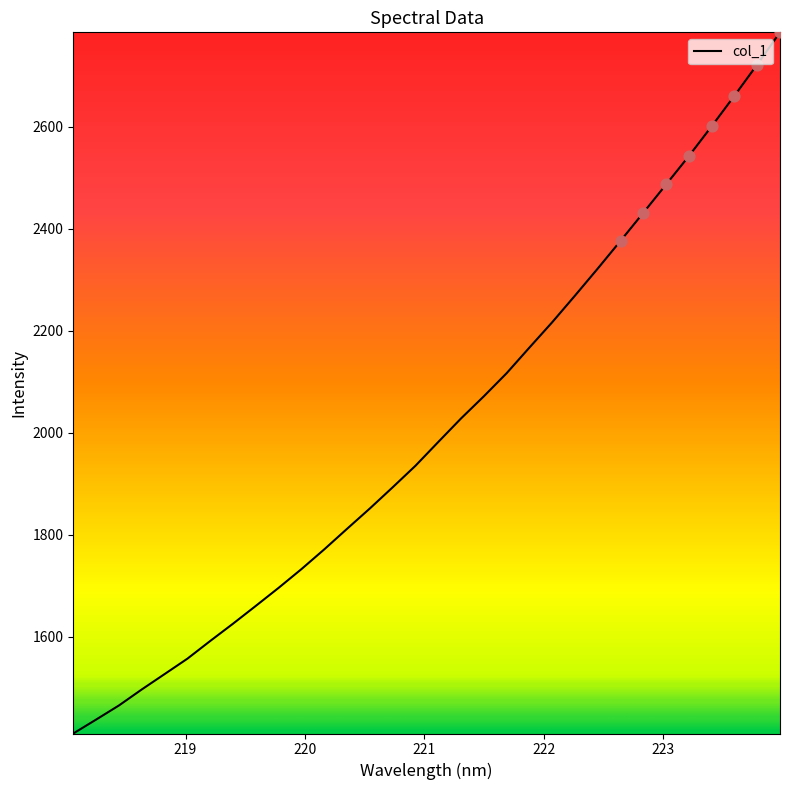

What is the difference between the maximum and minimum values?

1375.3